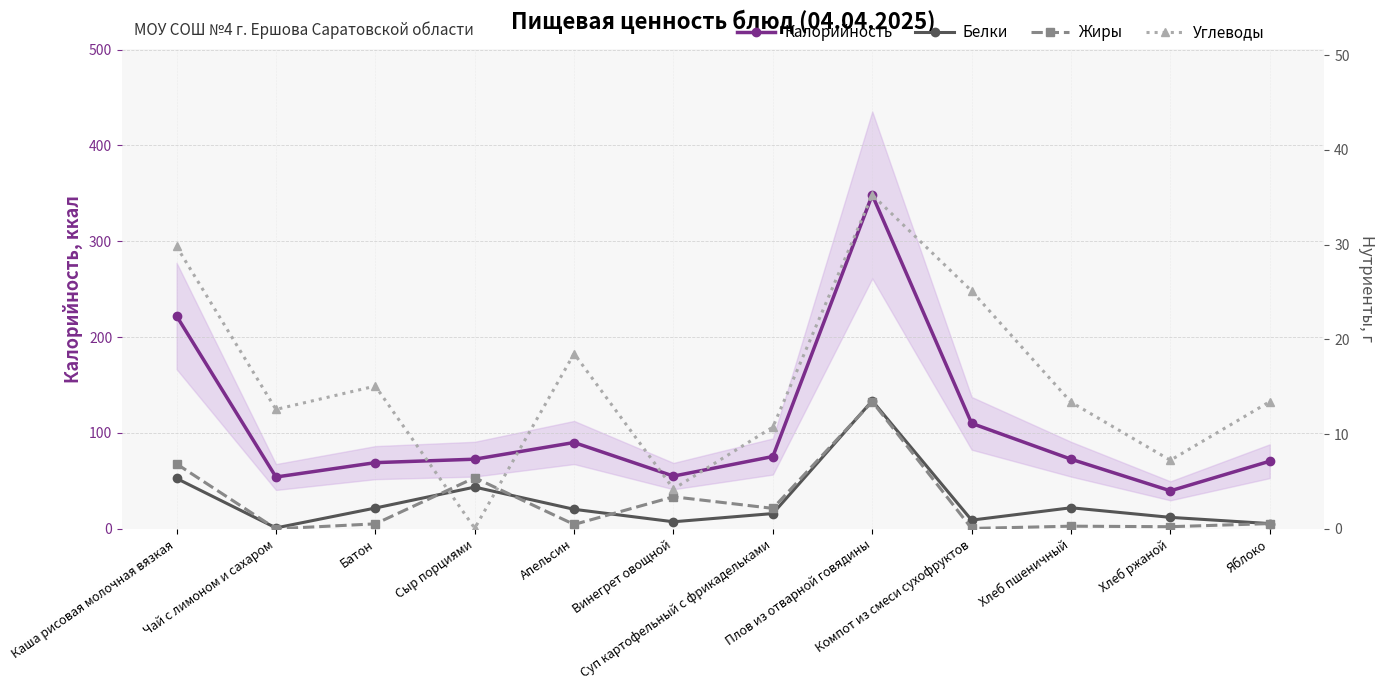

True or false: Калорийность has a value of 69.0 at Батон.

True